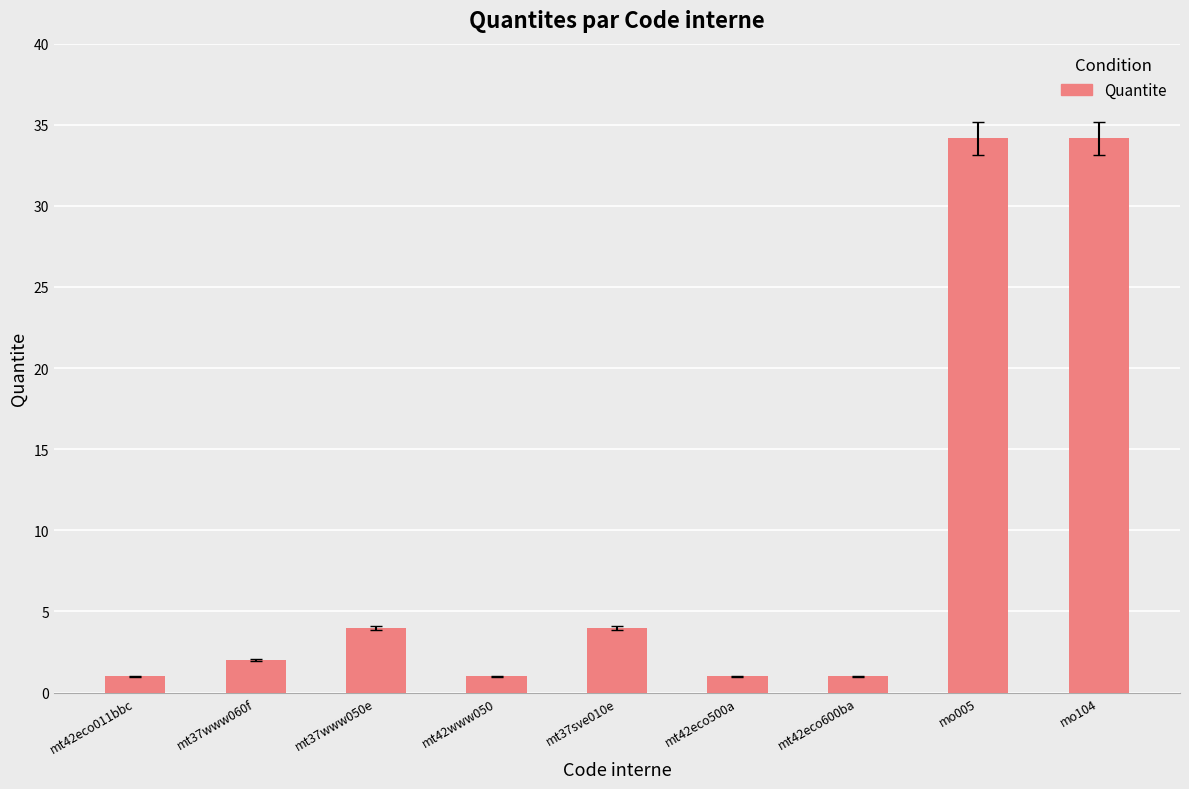

What is the greatest value displayed?

34.2